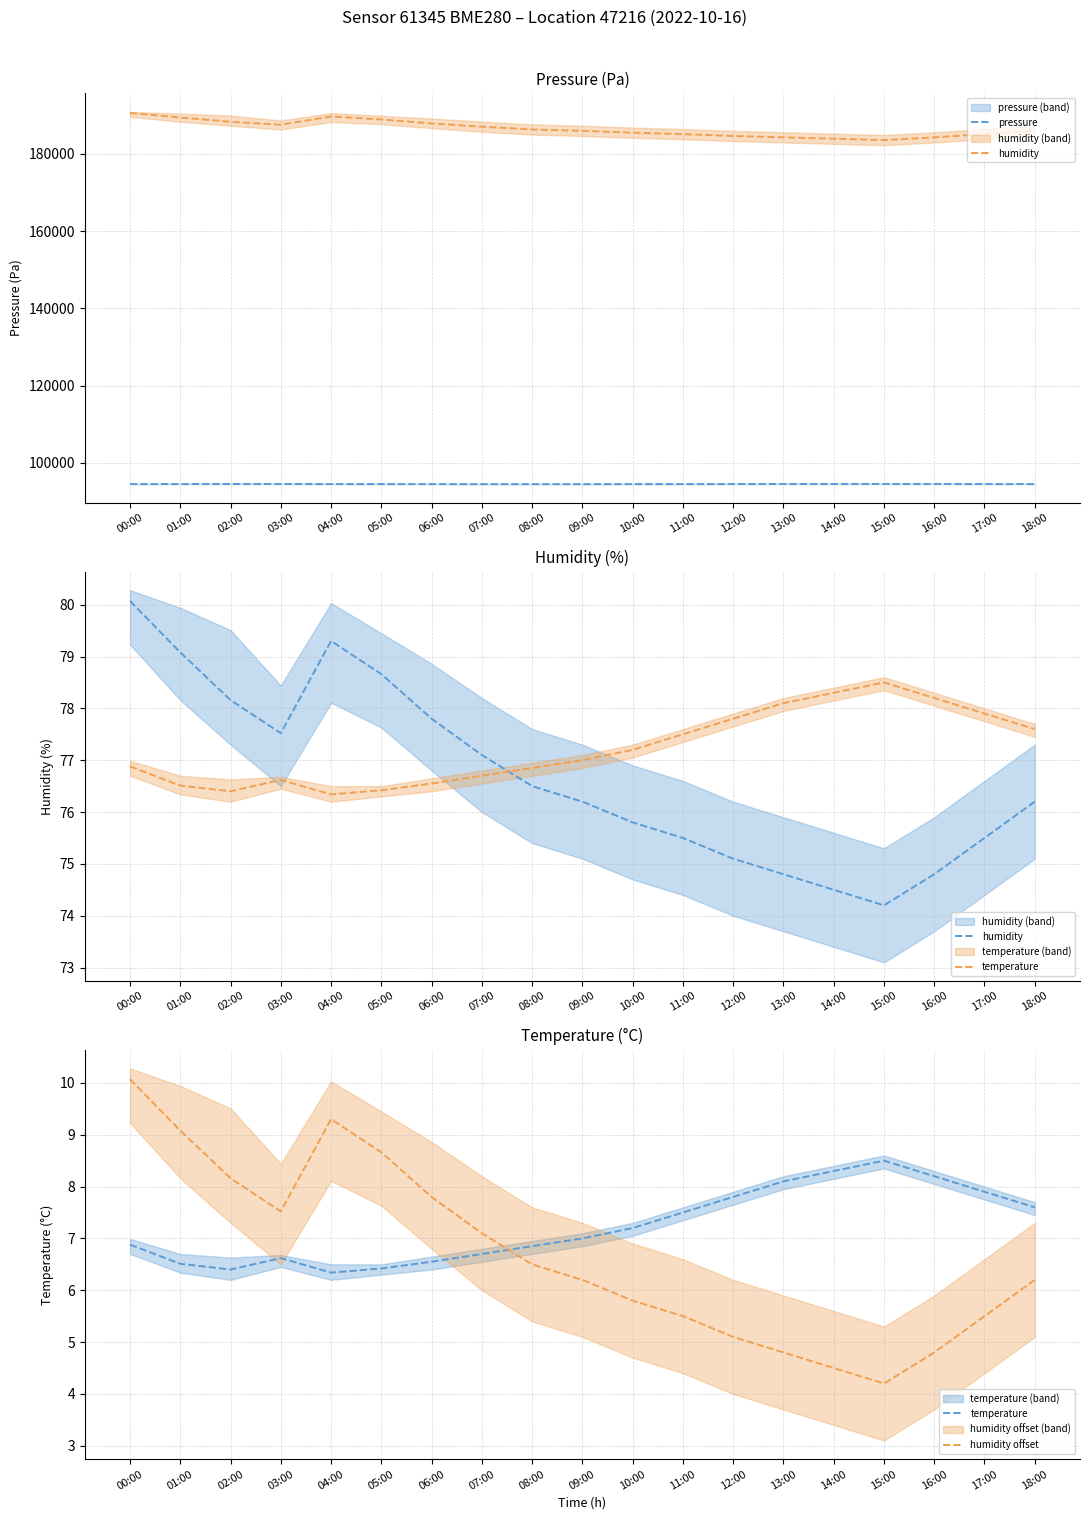

True or false: temperature has more than 1 interior local peaks.

True